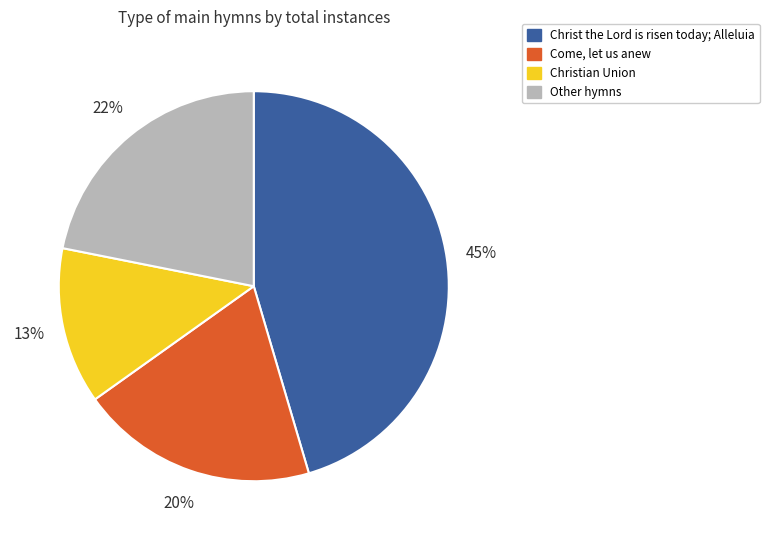

To the nearest percent, what percentage of the pie is Other hymns?

22%